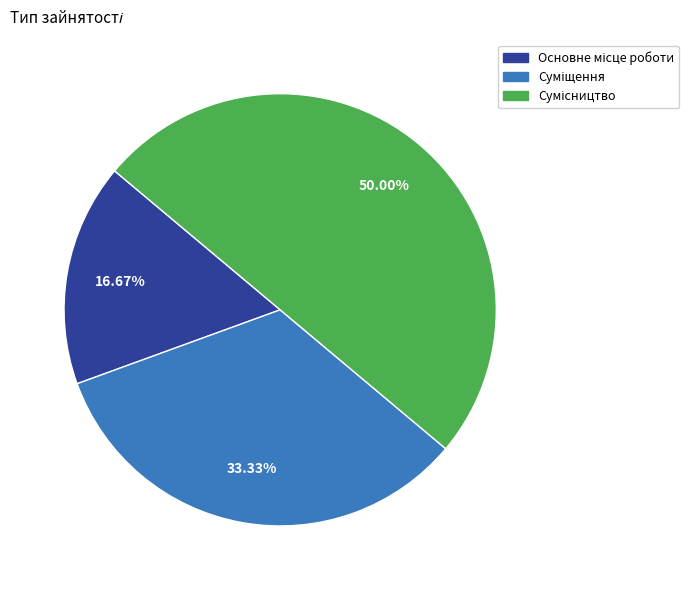

To the nearest percent, what is the combined percentage of Основне місце роботи and Суміщення?

50%